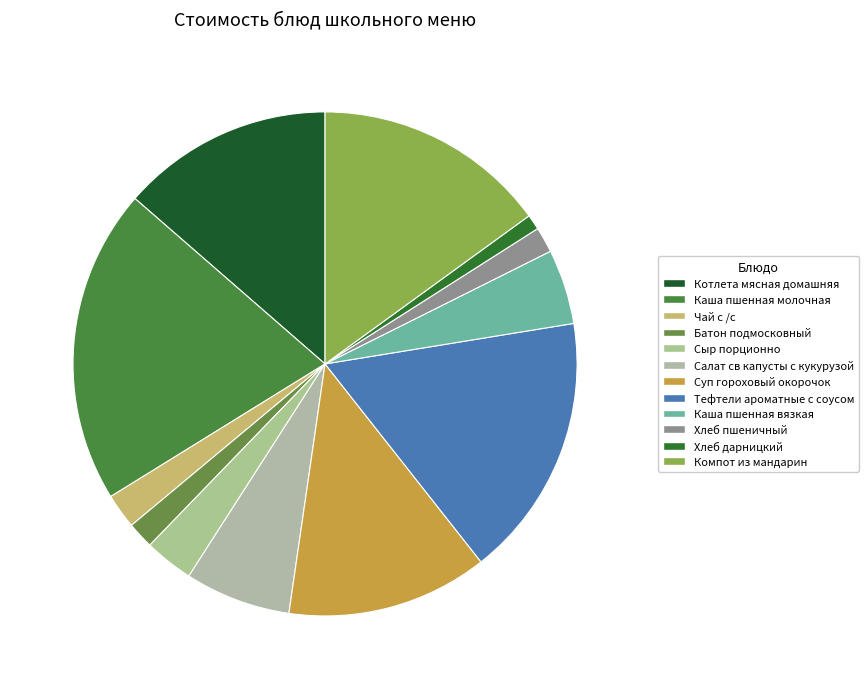

Which slice is the smallest?

Хлеб дарницкий